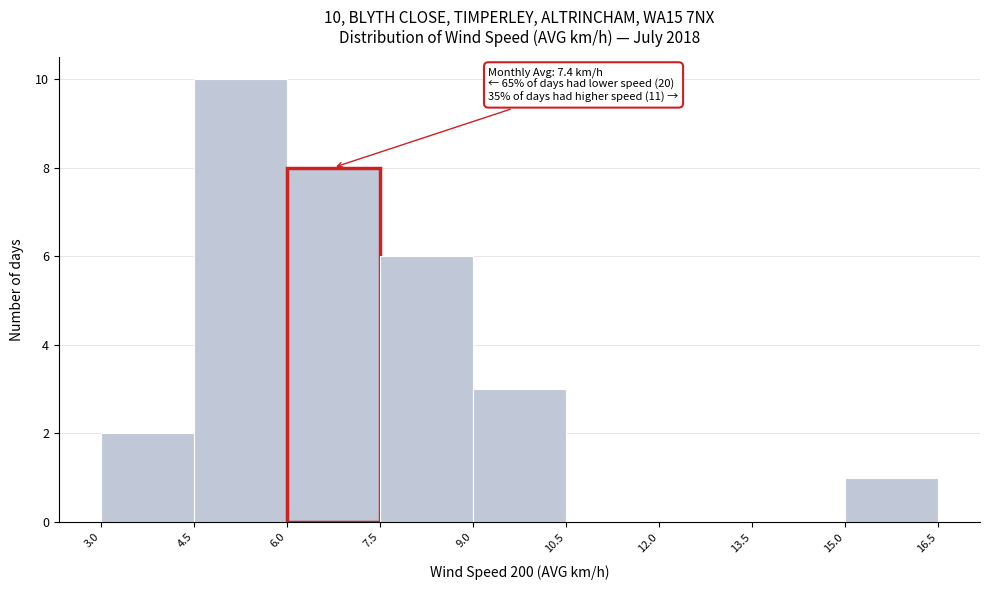

Over which range of the x-axis is the bar tallest?

4.5 to 6.0